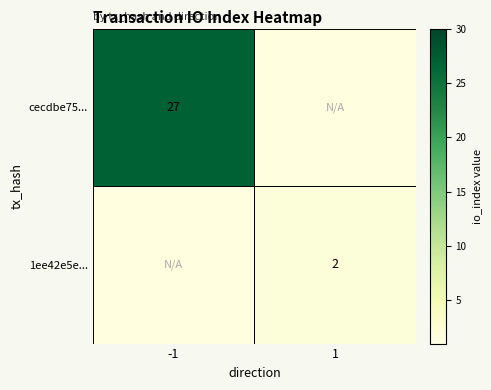

Is it true that cecdbe75... equals 47 at -1?

False